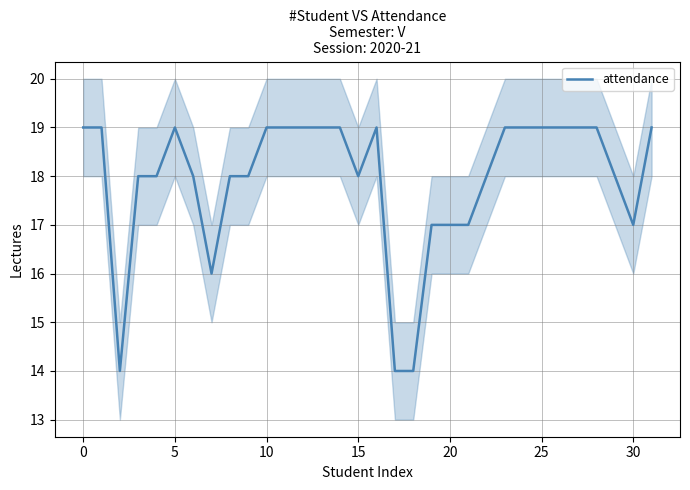

Is this an area chart (filled region under the line)?

No